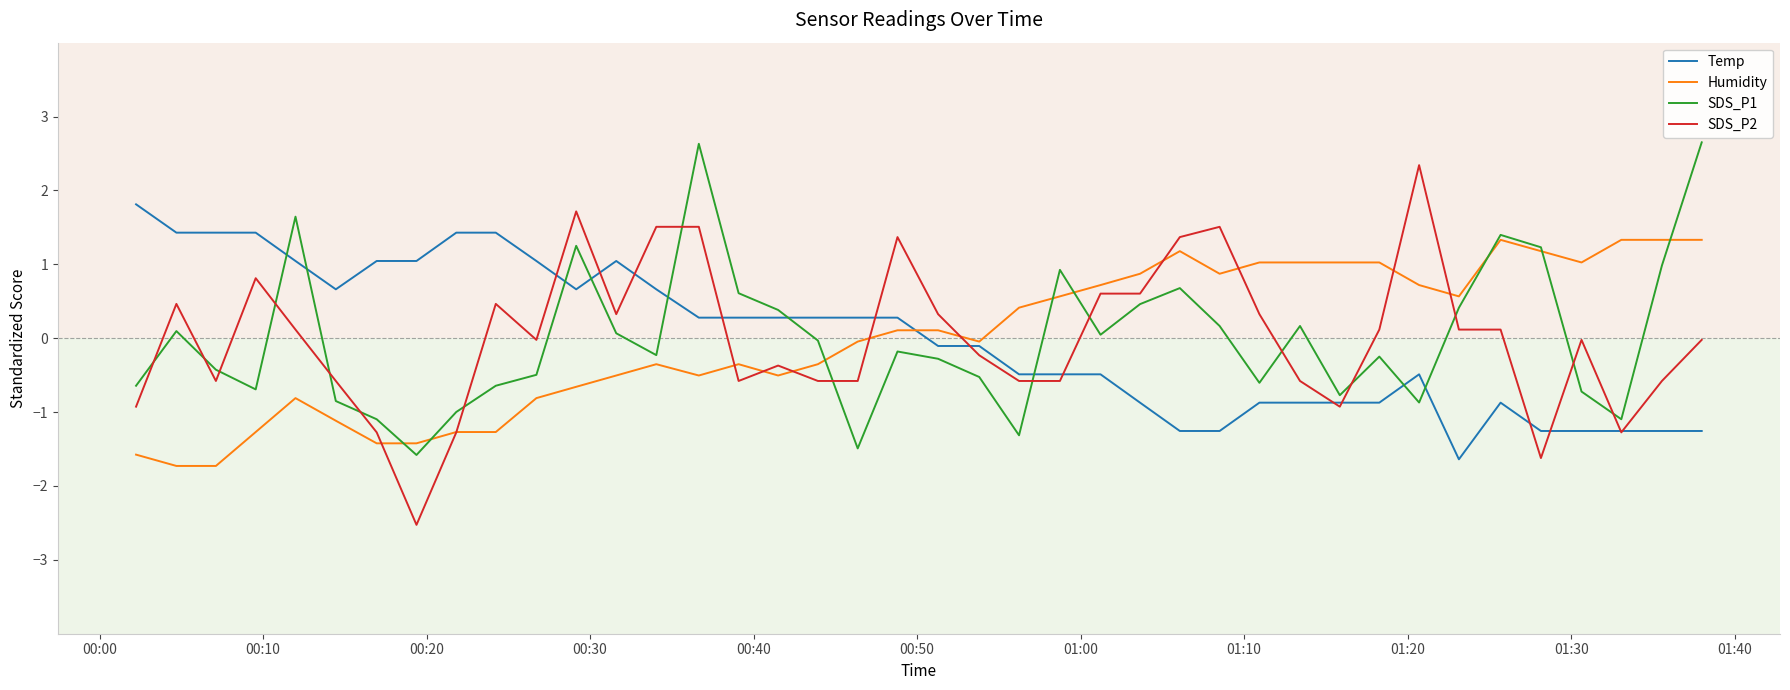

What is the maximum value for Humidity?

1.3